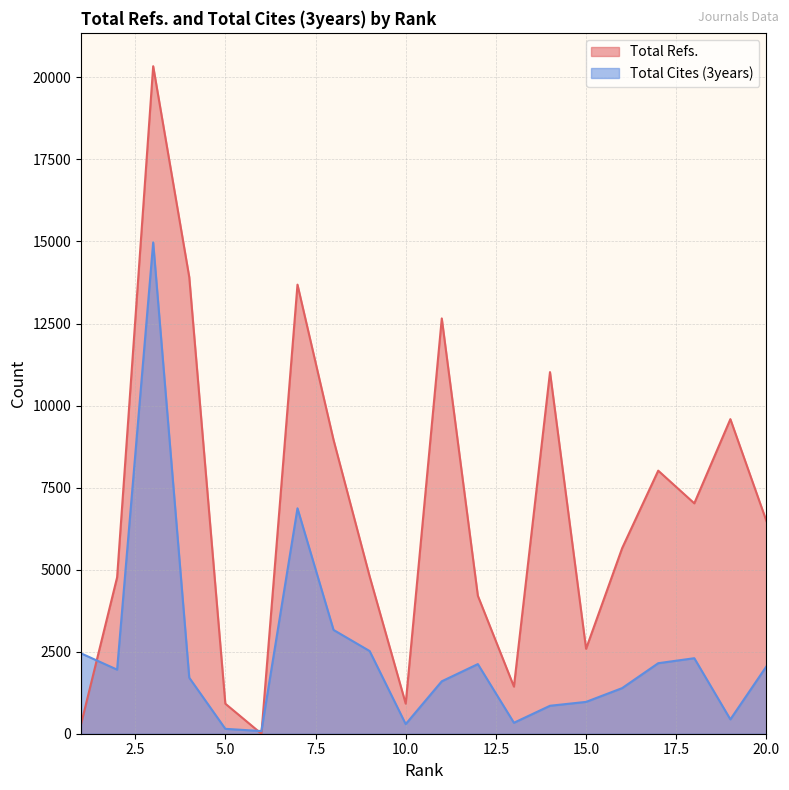

How many data points in Total Refs. are above 6479?

9